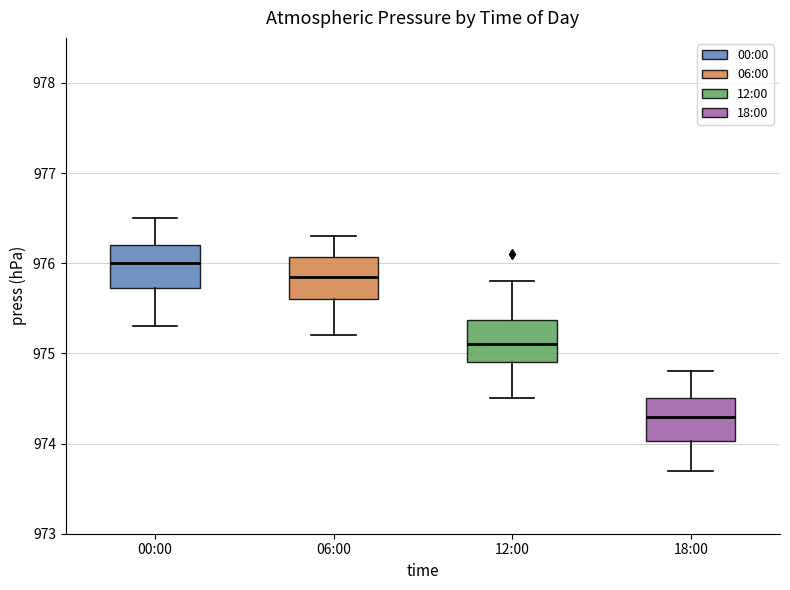

Where is the upper edge of the box for 12:00 on the y-axis? The values are not printed on the chart, so give them approximately, as read against the axis.

975.4